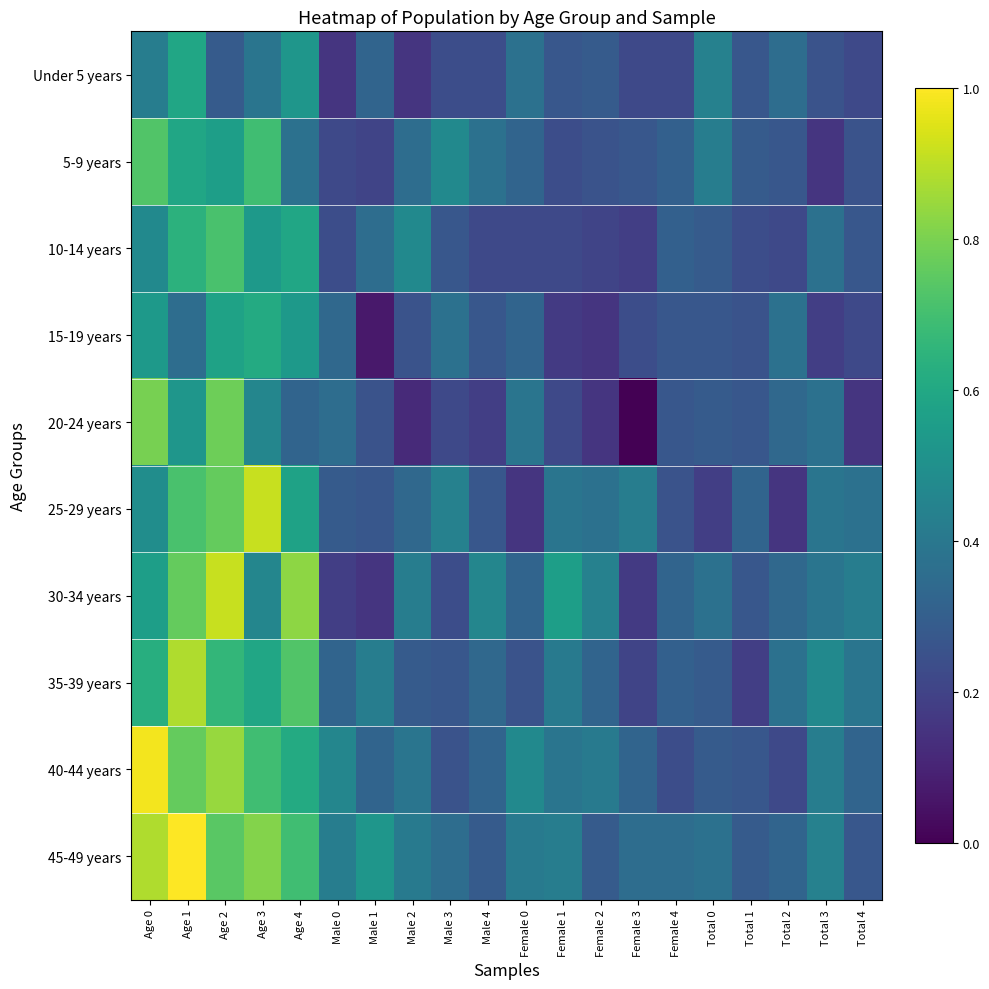

Which series has the largest total across all categories?

45-49 years